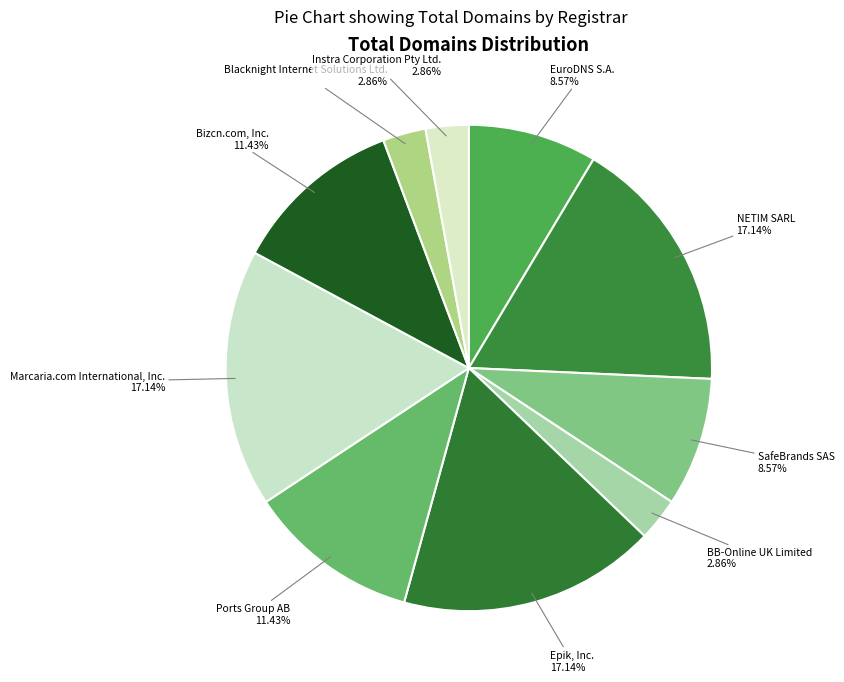

Approximately how many times larger is the value at SafeBrands SAS compared to BB-Online UK Limited?

3.0